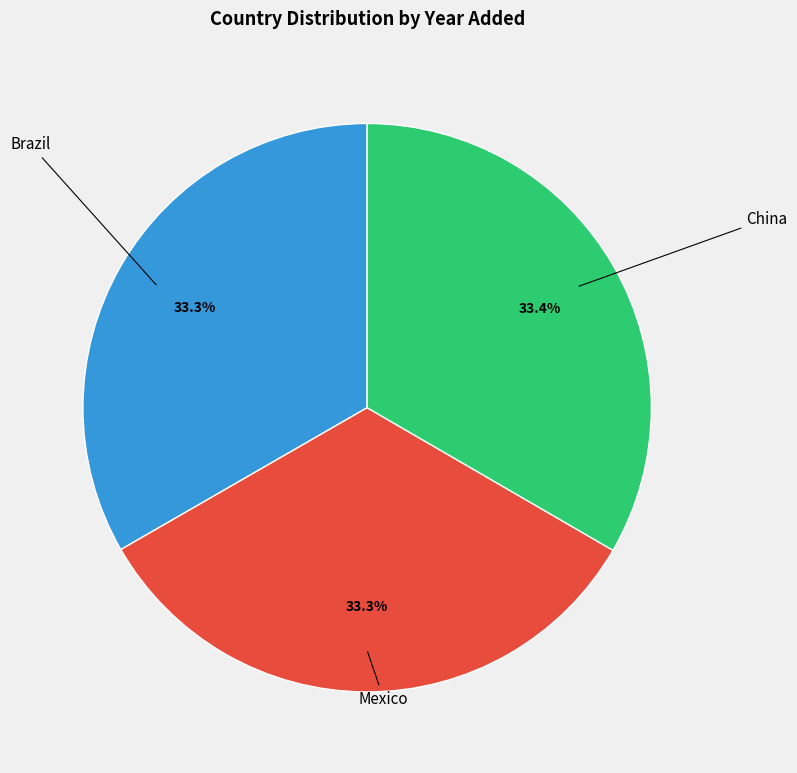

Is it true that Mexico is 33% of the pie?

True